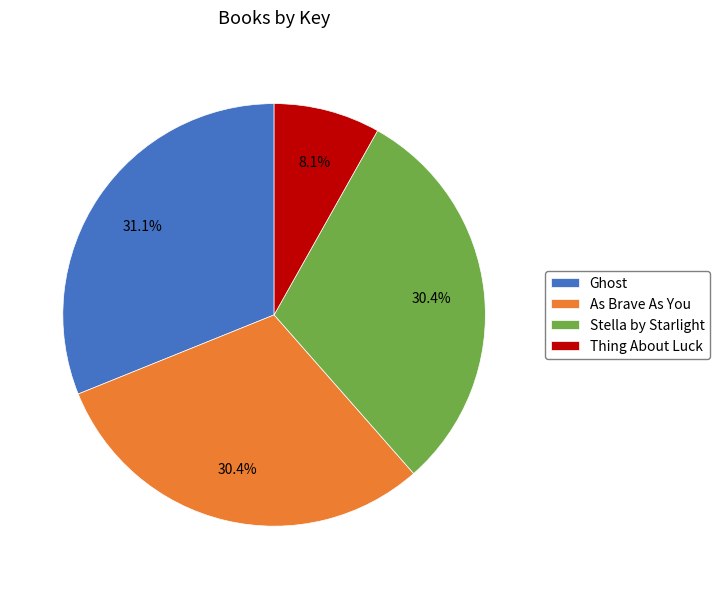

Count the number of slices in the pie.

4